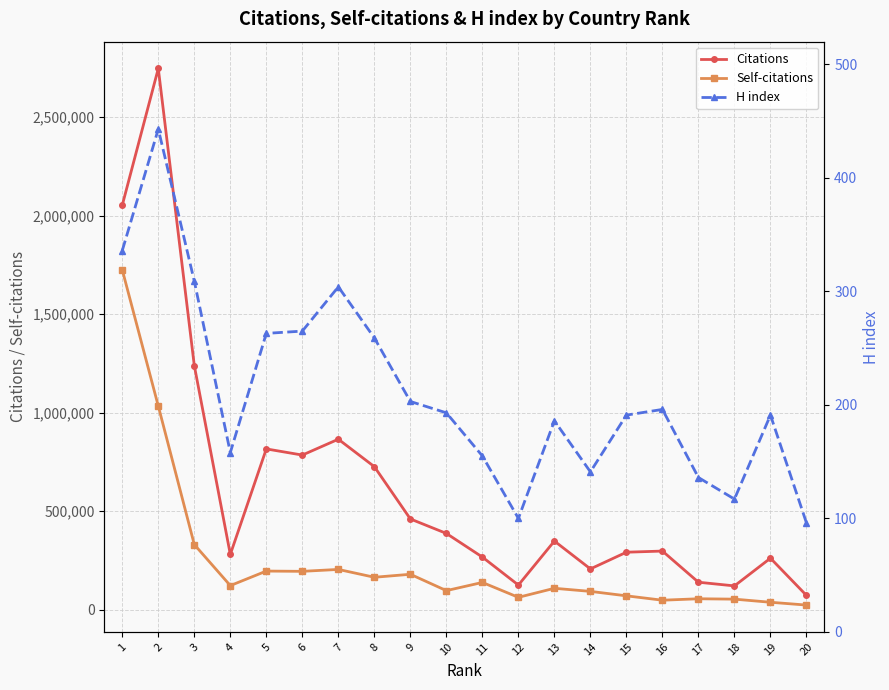

At which label is H index closest to 269?

6